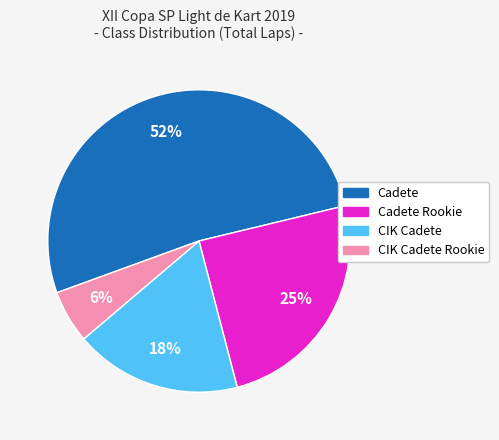

Does any single category account for the majority?

Yes